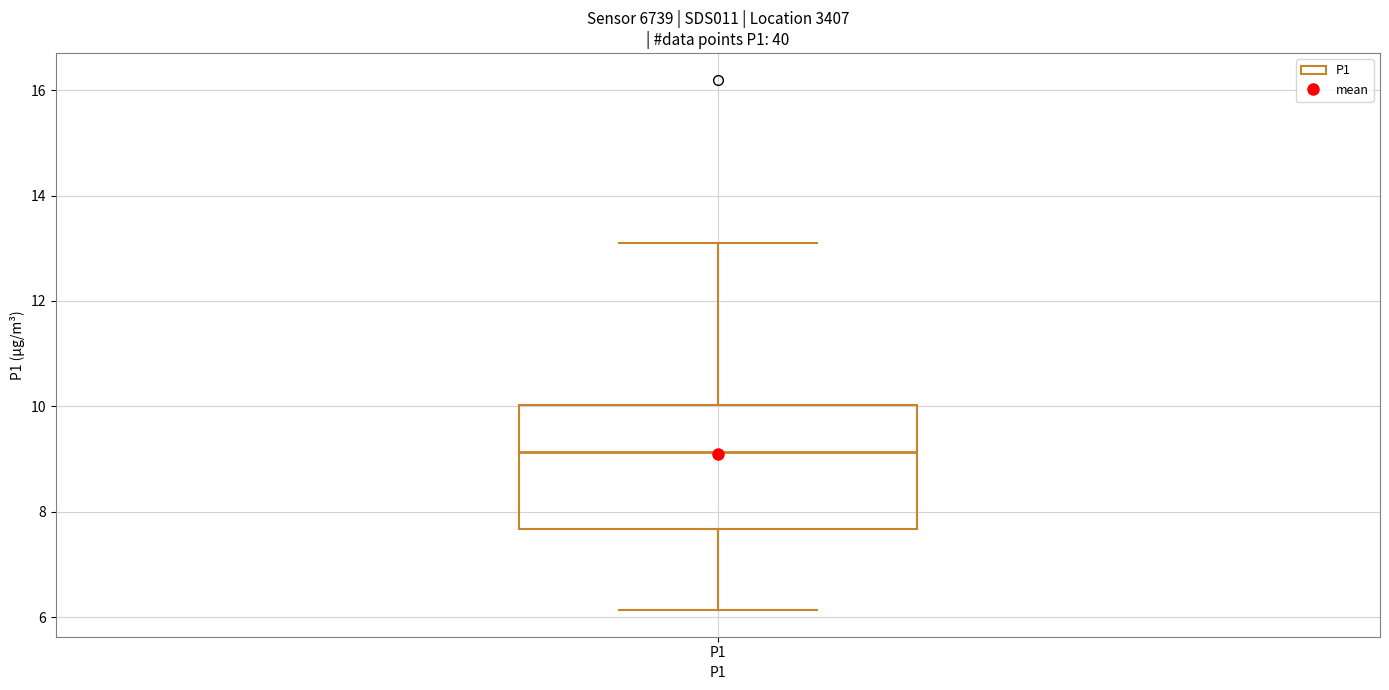

Read this box plot against the y-axis: the position of the median line, the range covered by the box, and the ends of both whiskers. The values are not printed on the chart, so give them approximately, as read against the axis.

median 9.2, box 7.6 to 10.0, whiskers 6.2 to 13.2